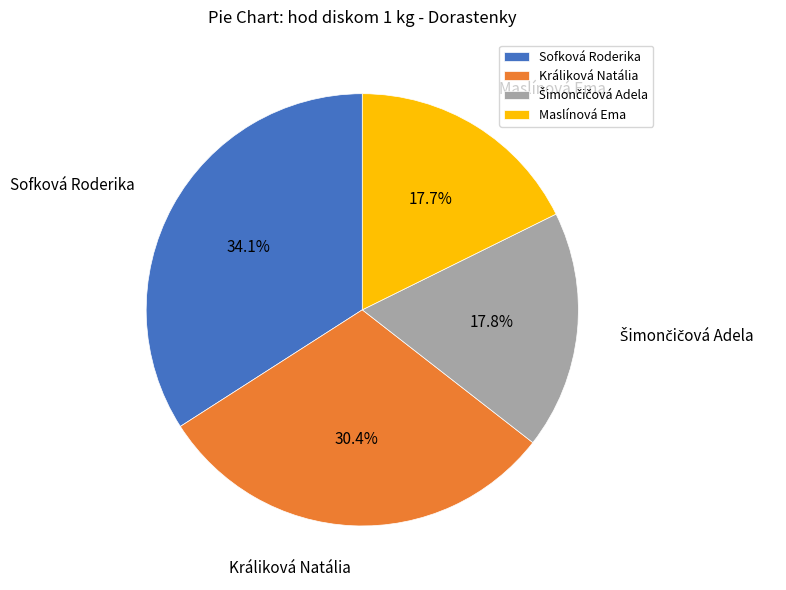

Approximately how many times larger is the value at Sofková Roderika compared to Maslínová Ema?

1.9